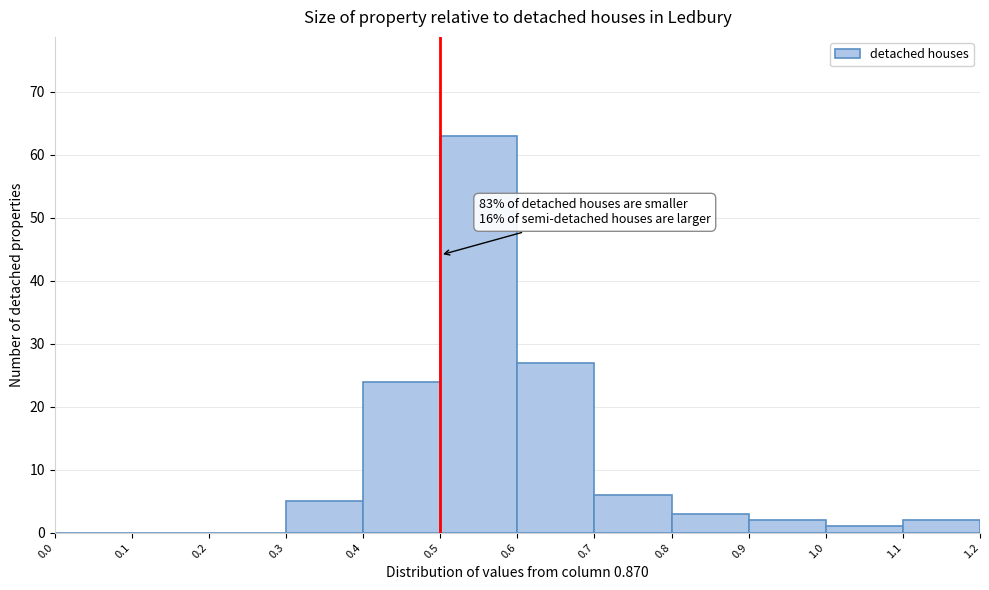

Which range on the x-axis has the tallest bar?

0.5 to 0.6